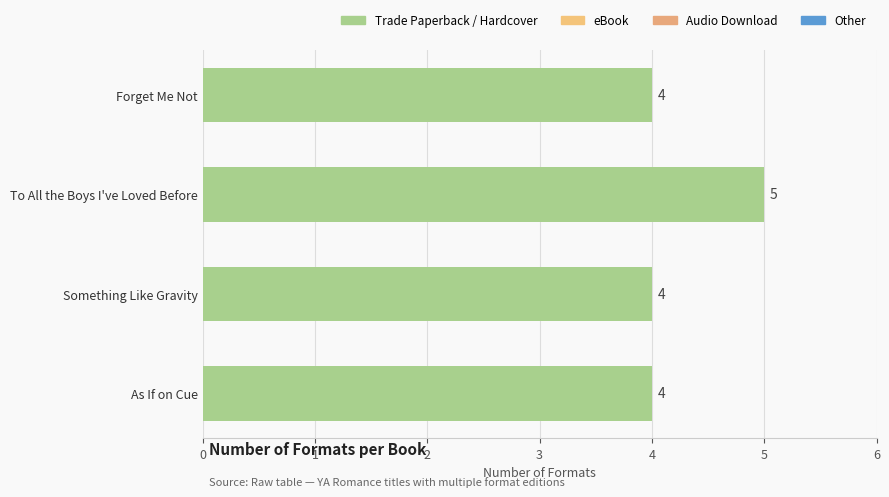

What is the smallest value displayed?

4